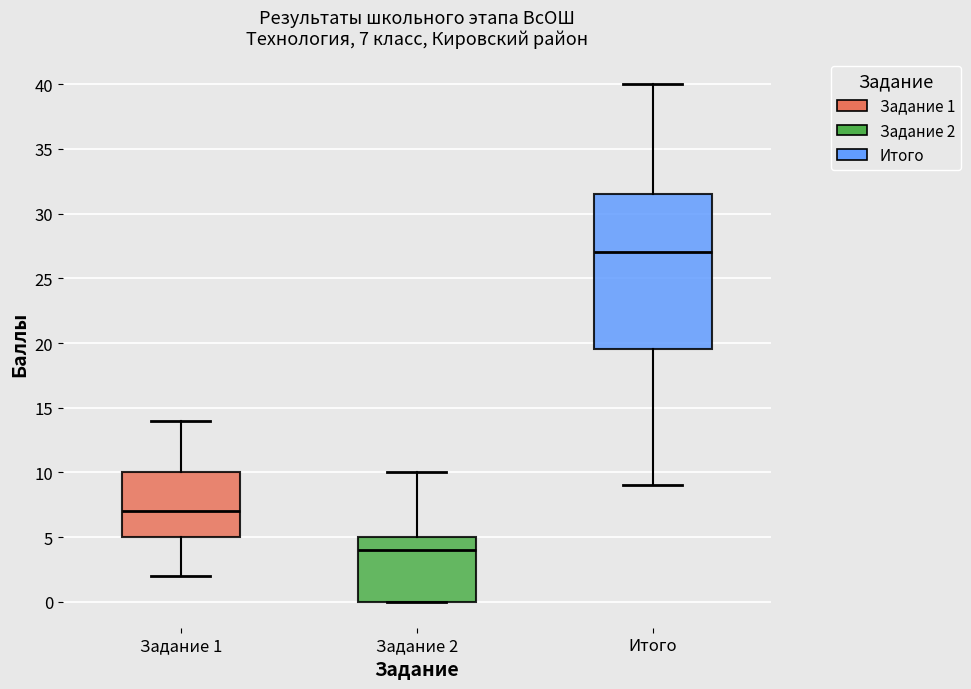

Which box is the tallest, from its lower edge to its upper edge?

Итого